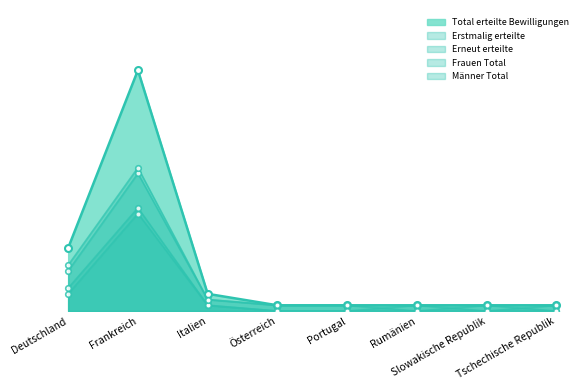

At how many categories does at least one series exceed 0?

8